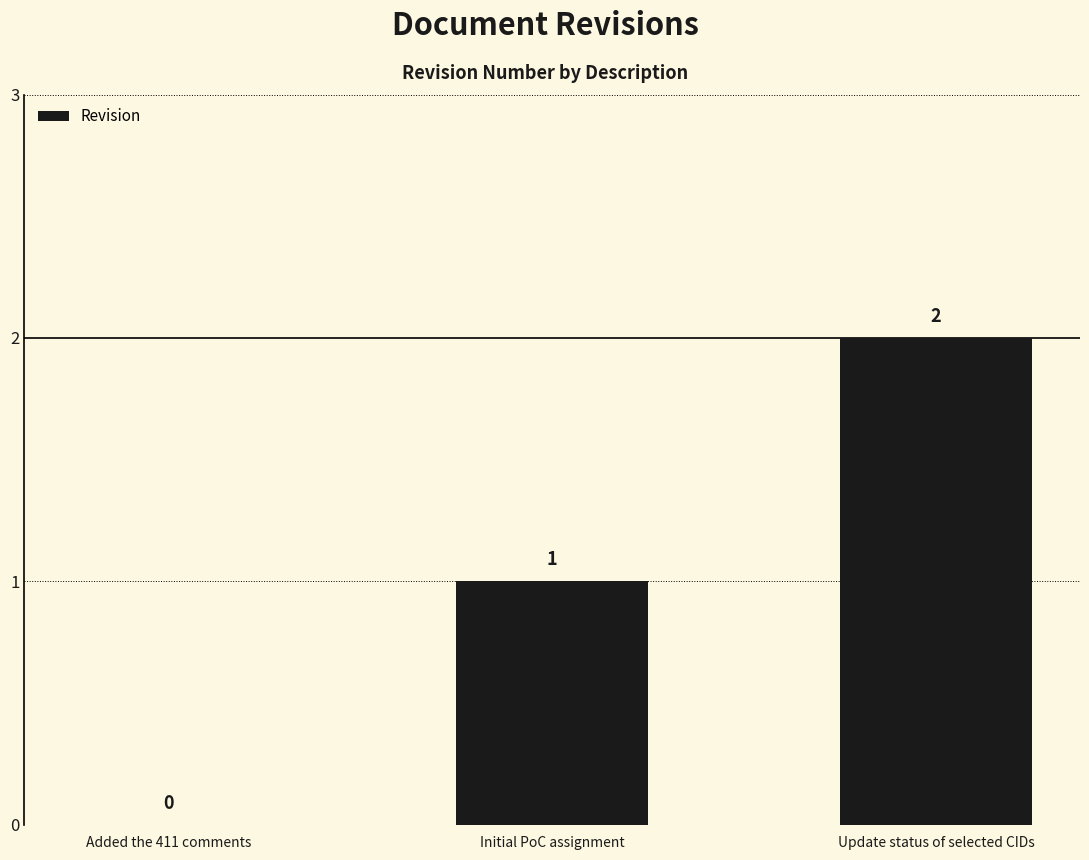

Reading left to right, extract all data points from this chart.

Added the 411 comments=0	Initial PoC assignment=1	Update status of selected CIDs=2